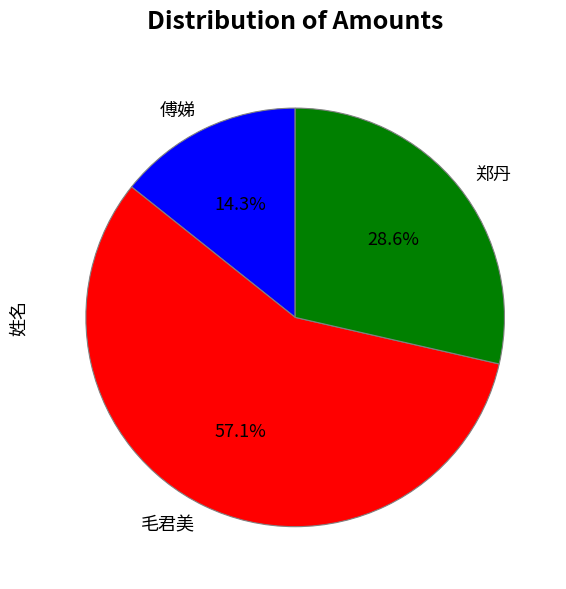

Count the number of slices in the pie.

3